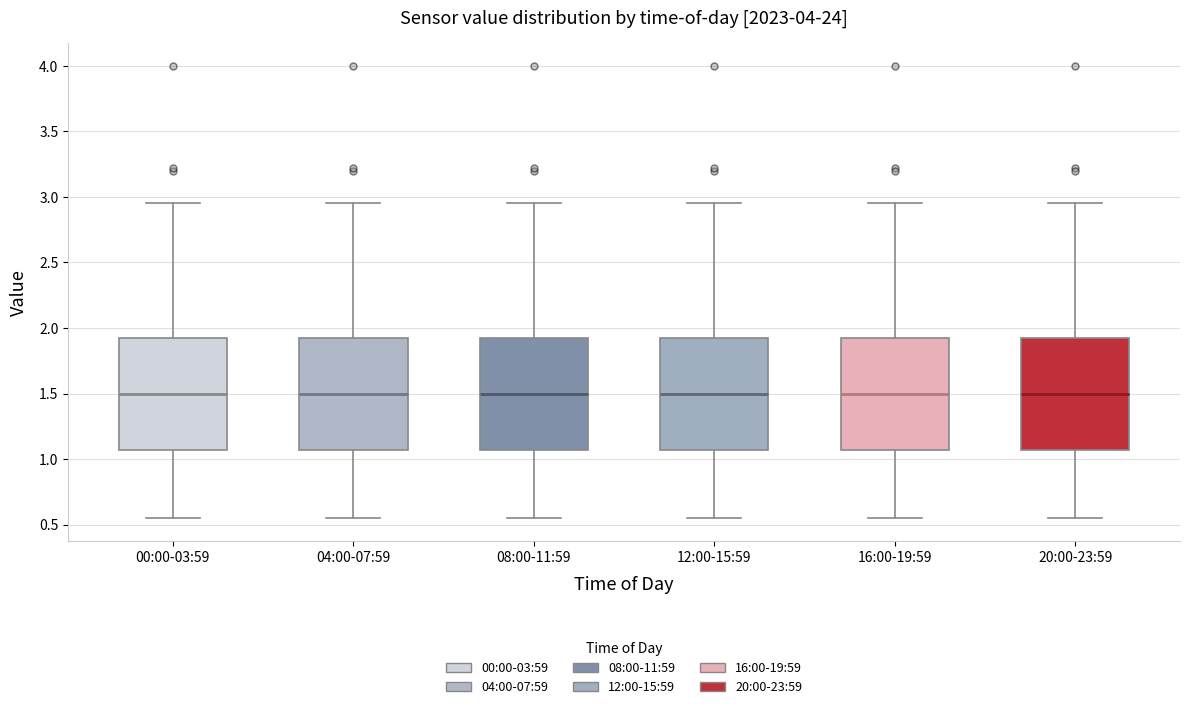

Reading left to right, transcribe this box plot: for each box, give where its median line is, the range the box spans, and where its two whiskers end, as read against the y-axis. The values are not printed on the chart, so give them approximately, as read against the axis.

00:00-03:59: median 1.50, box 1.05 to 1.90, whiskers 0.55 to 2.95
04:00-07:59: median 1.50, box 1.05 to 1.90, whiskers 0.55 to 2.95
08:00-11:59: median 1.50, box 1.05 to 1.90, whiskers 0.55 to 2.95
12:00-15:59: median 1.50, box 1.05 to 1.90, whiskers 0.55 to 2.95
16:00-19:59: median 1.50, box 1.05 to 1.90, whiskers 0.55 to 2.95
20:00-23:59: median 1.50, box 1.05 to 1.90, whiskers 0.55 to 2.95